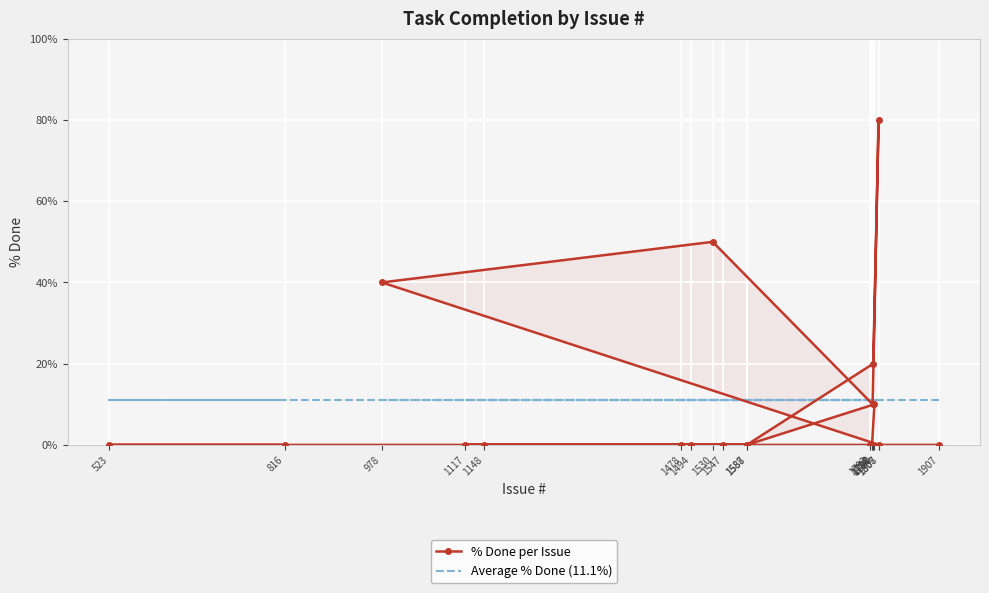

What are all the series names shown in the legend?

% Done per Issue, Average % Done (11.1%)